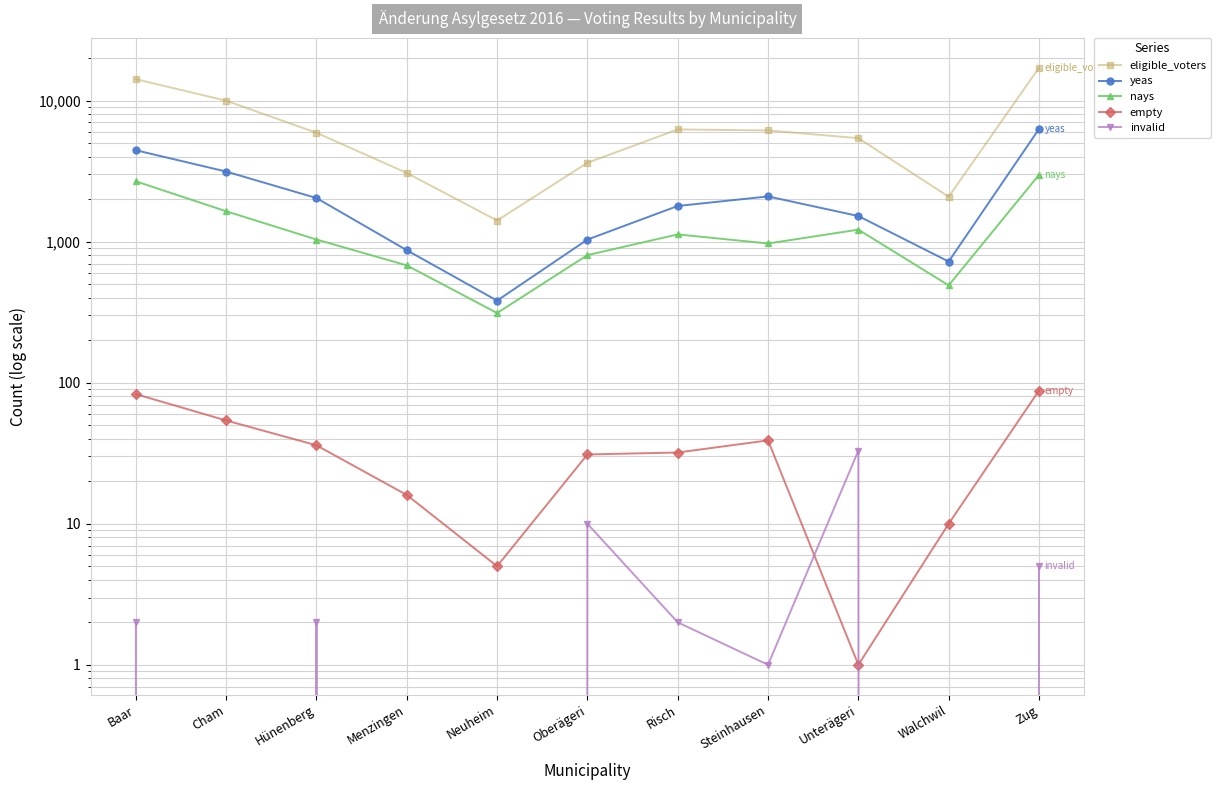

How many lines are shown in the chart?

5